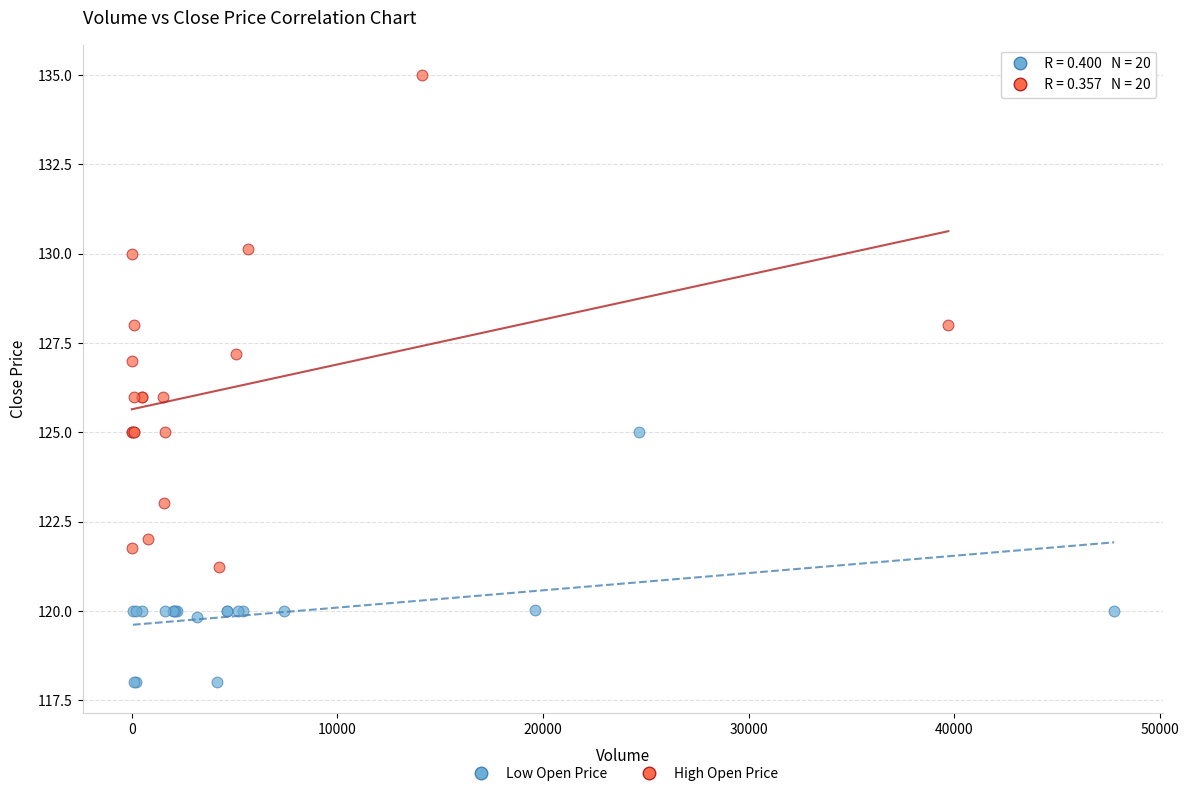

Which series has the largest Y range (max minus min)?

High Open Price